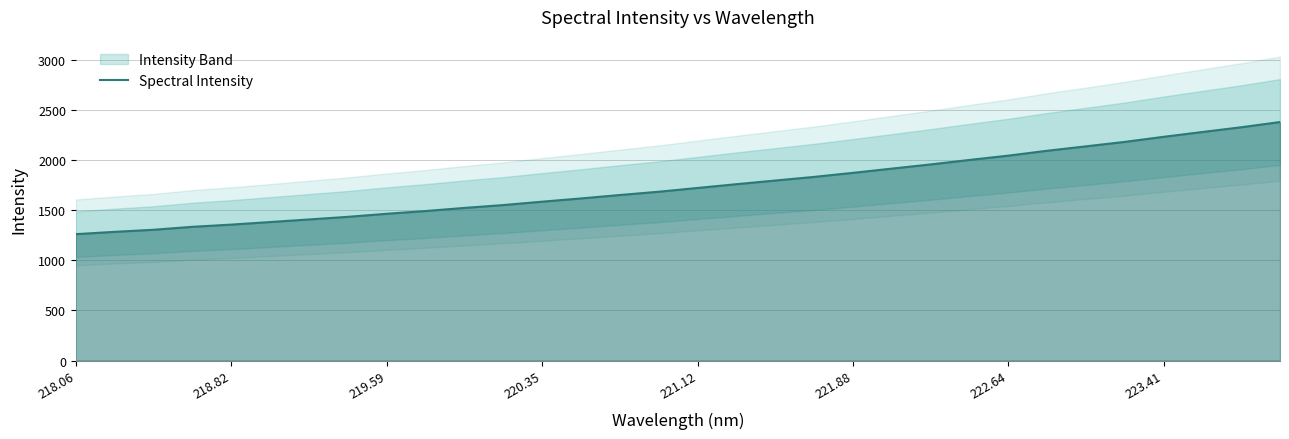

What is the difference between the maximum and second lowest values?

1096.1